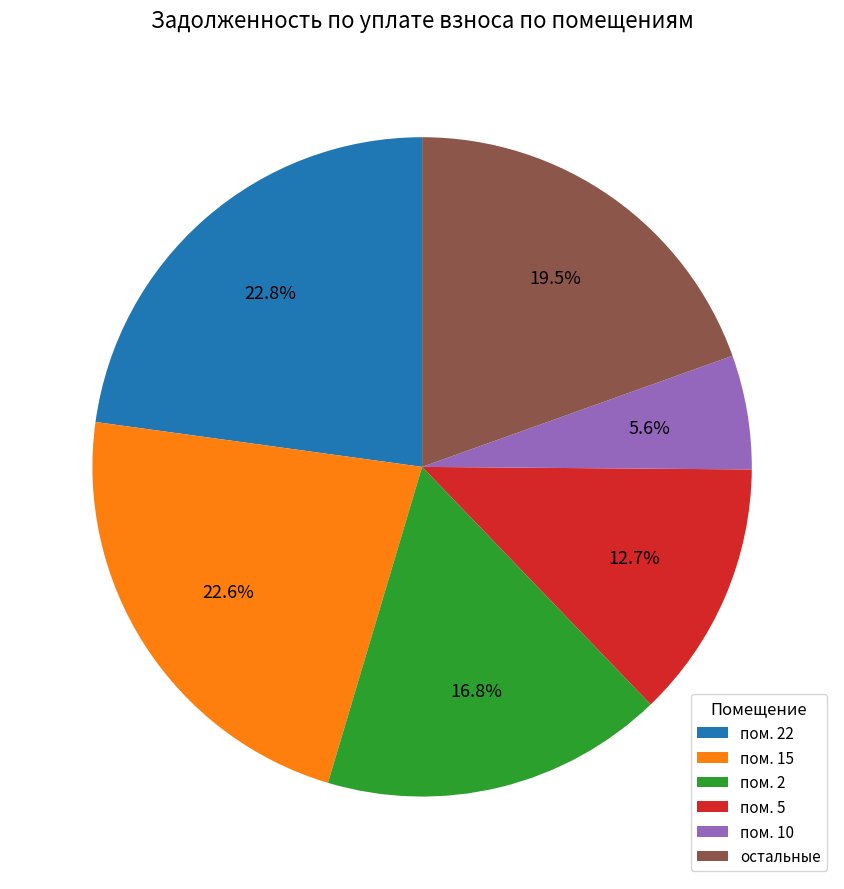

Count the number of slices in the pie.

6